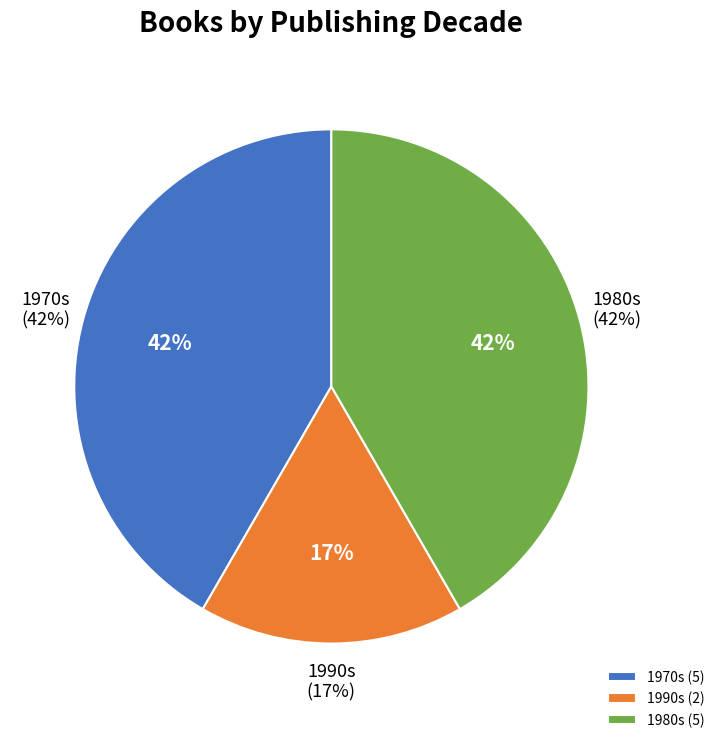

Does any single category account for the majority?

No